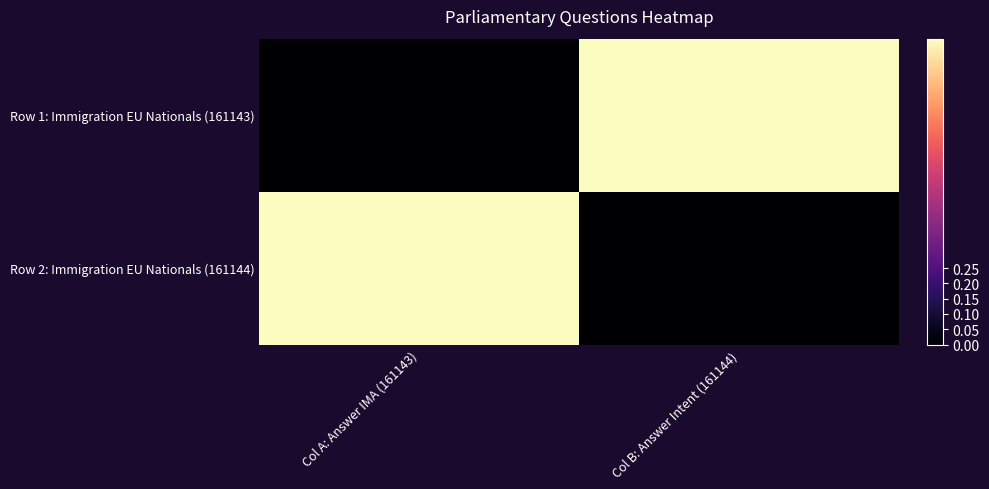

What is the maximum value shown in the chart?

1